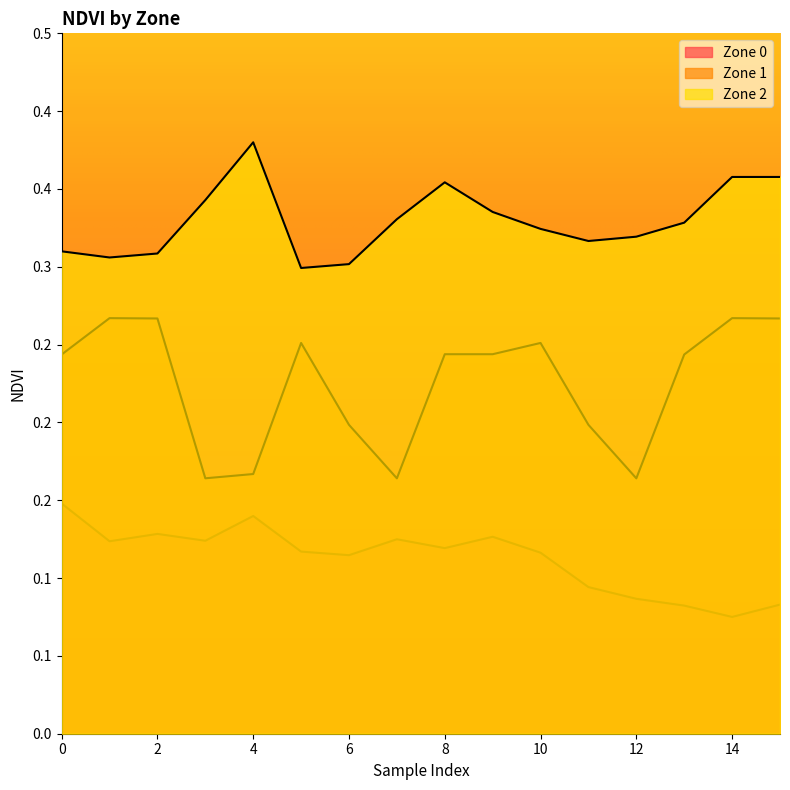

At 3, list the series in order from smallest to largest.

Zone 0, Zone 1, Zone 2